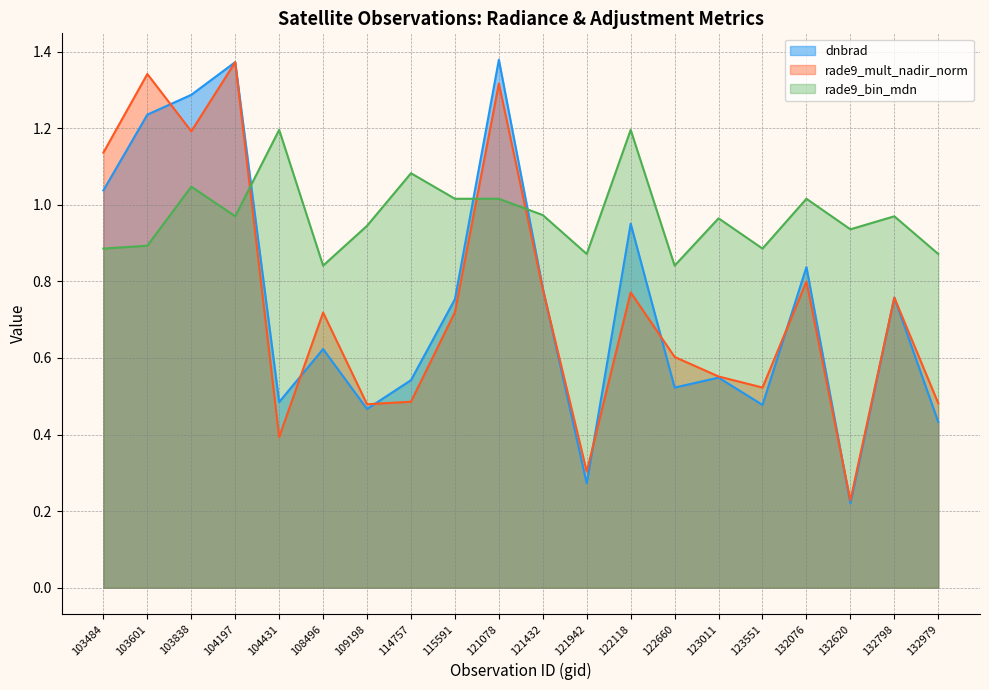

After their last crossing, which series has the higher values: dnbrad or rade9_bin_mdn?

rade9_bin_mdn